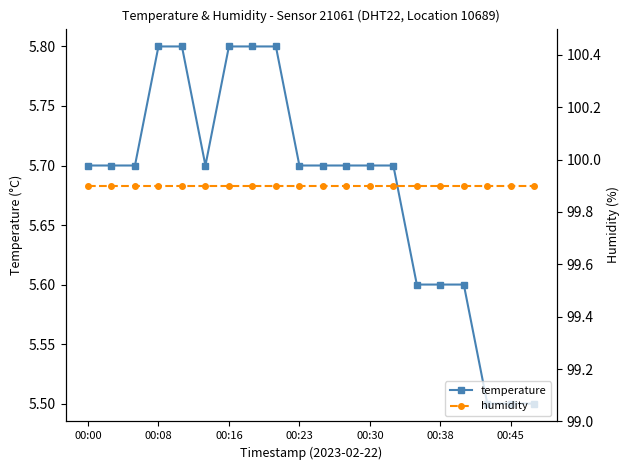

True or false: temperature and humidity cross at least once.

False